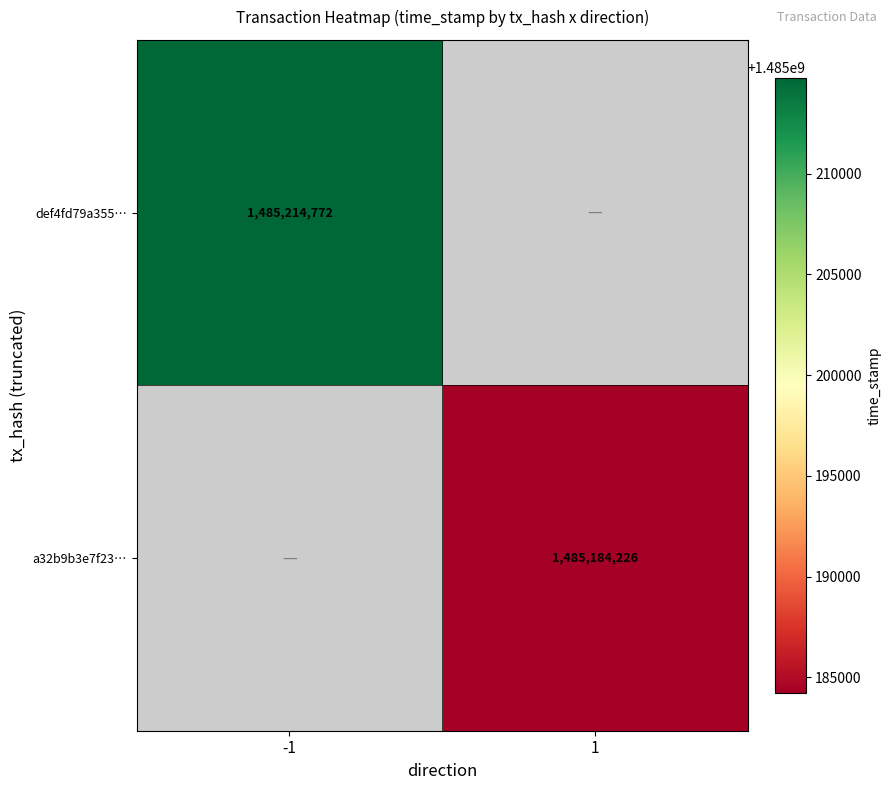

The a32b9b3e7f23… series shows 997302401 at 1. True or false?

False